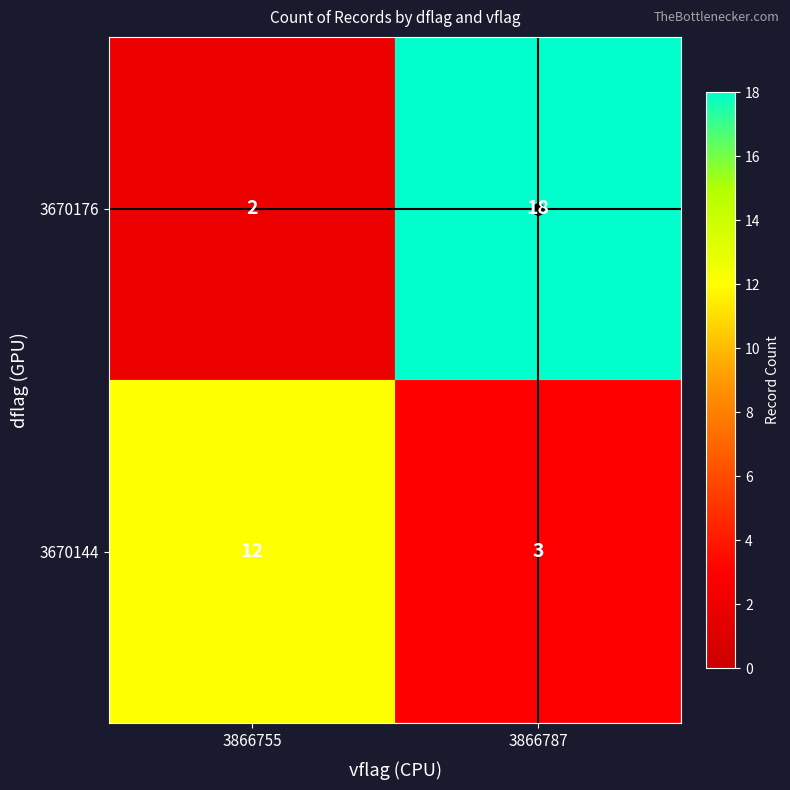

What is the total value across all series at 3866755?

14